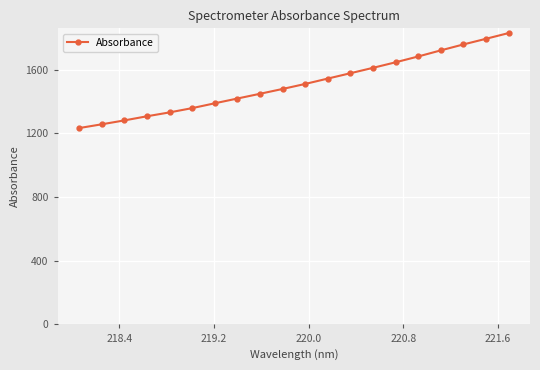

What is the smallest value displayed?

1233.9